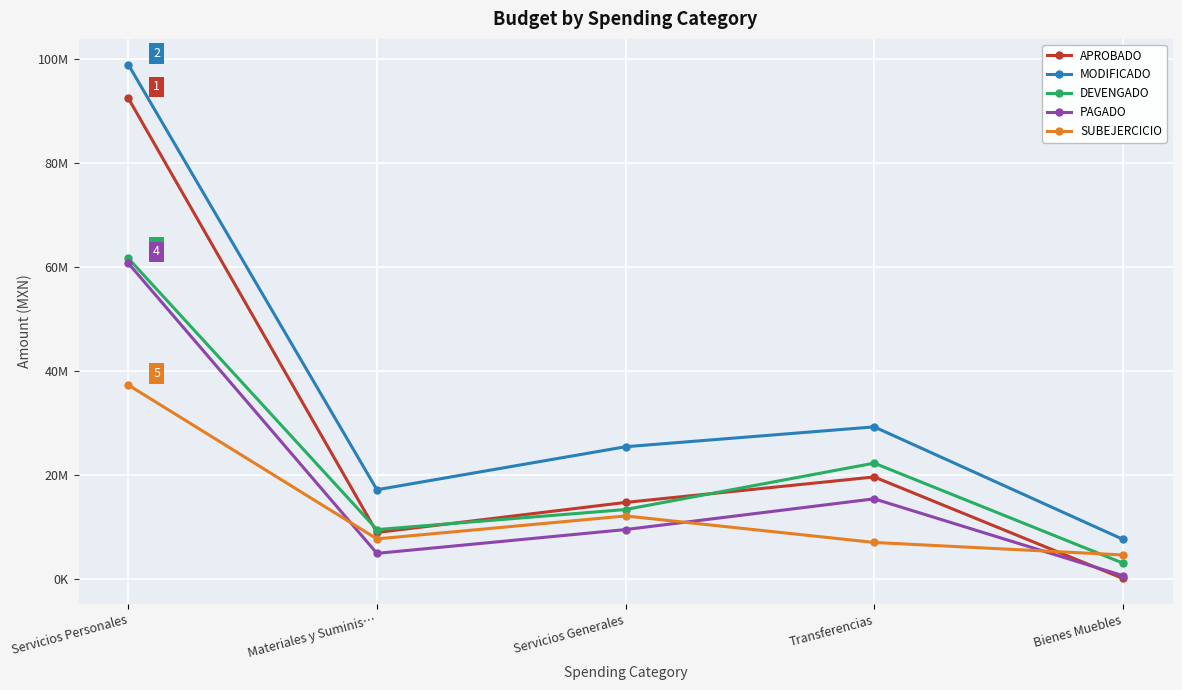

What is the label of the 4th point from the left?

Transferencias